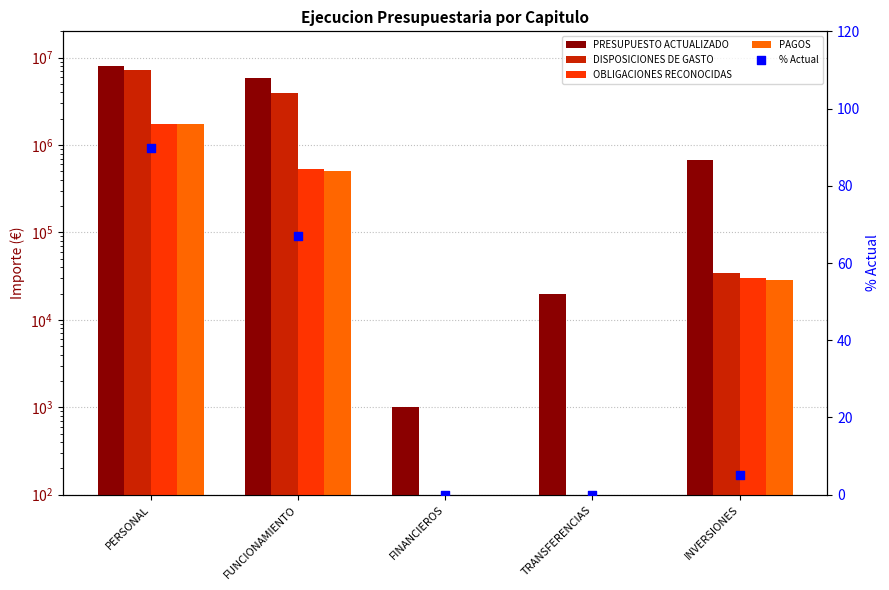

Which series contains the highest Y value?

PRESUPUESTO ACTUALIZADO